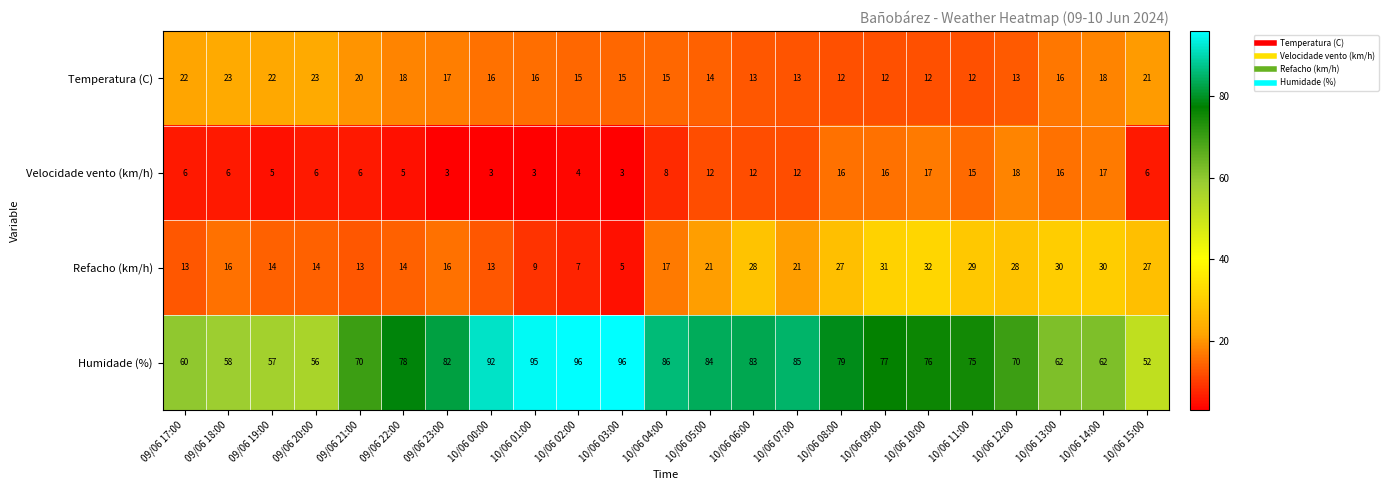

True or false: Velocidade vento (km/h) has a value of 21 at 10/06 06:00.

False